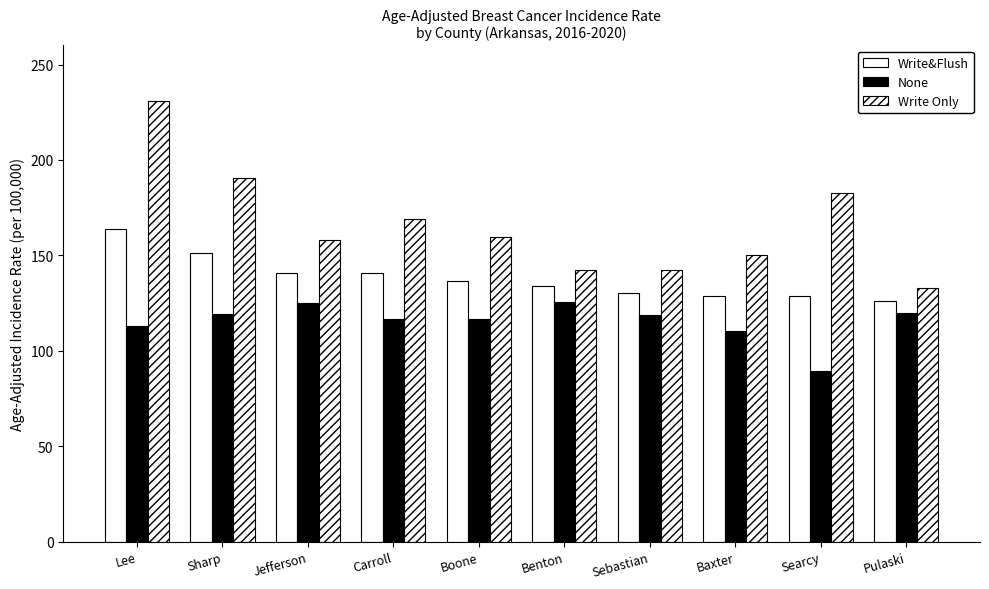

How many data points in Write Only are above 159?

5